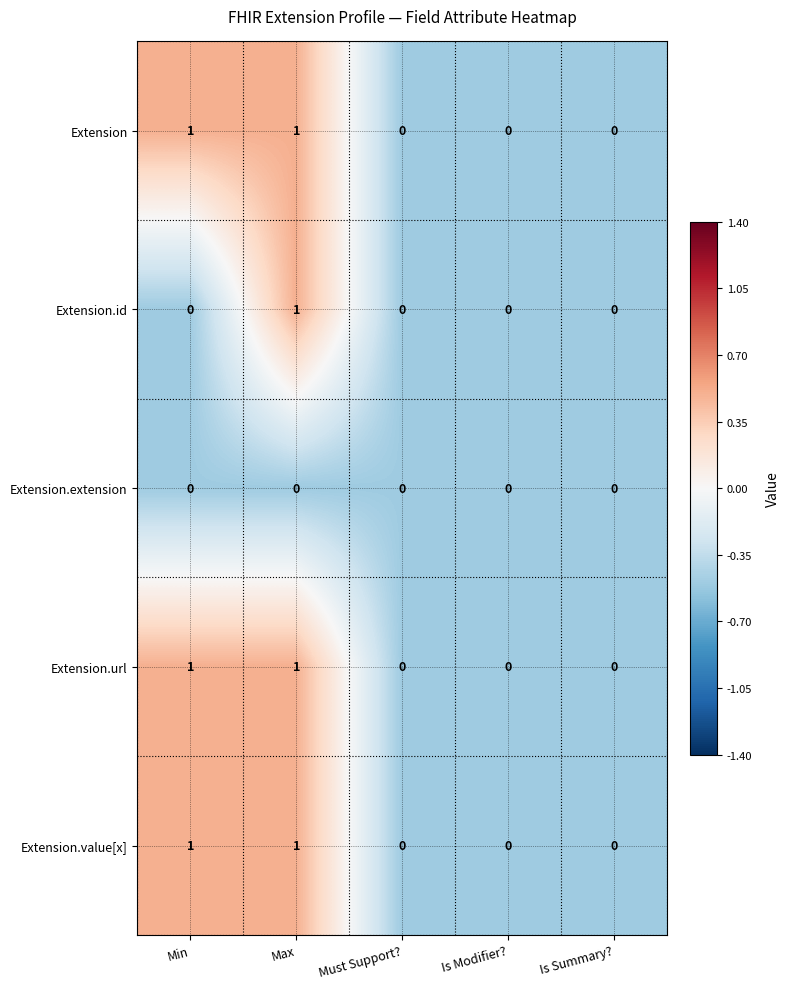

Count the Extension.url values in the range 0 to 1.

5